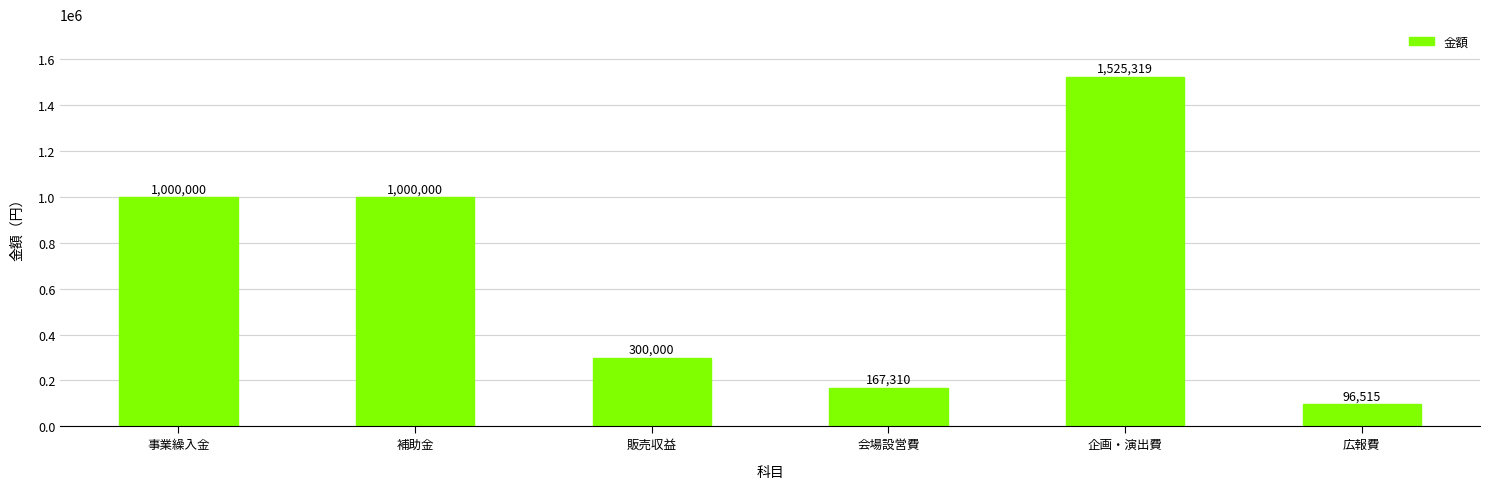

What is the change in value from 補助金 to 販売収益?

-700000